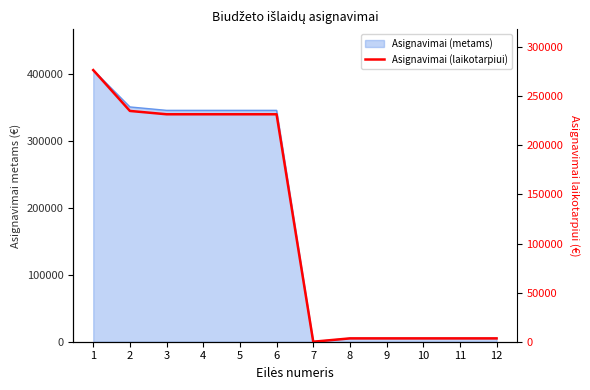

What is the maximum value shown in the chart?

276600